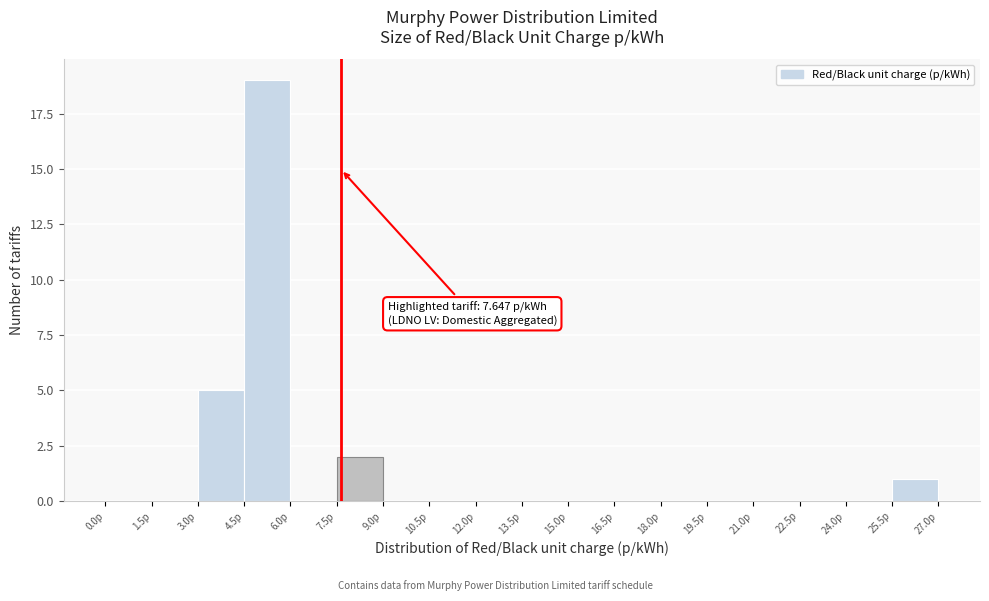

Which range on the x-axis has the tallest bar?

4.5 to 6.0